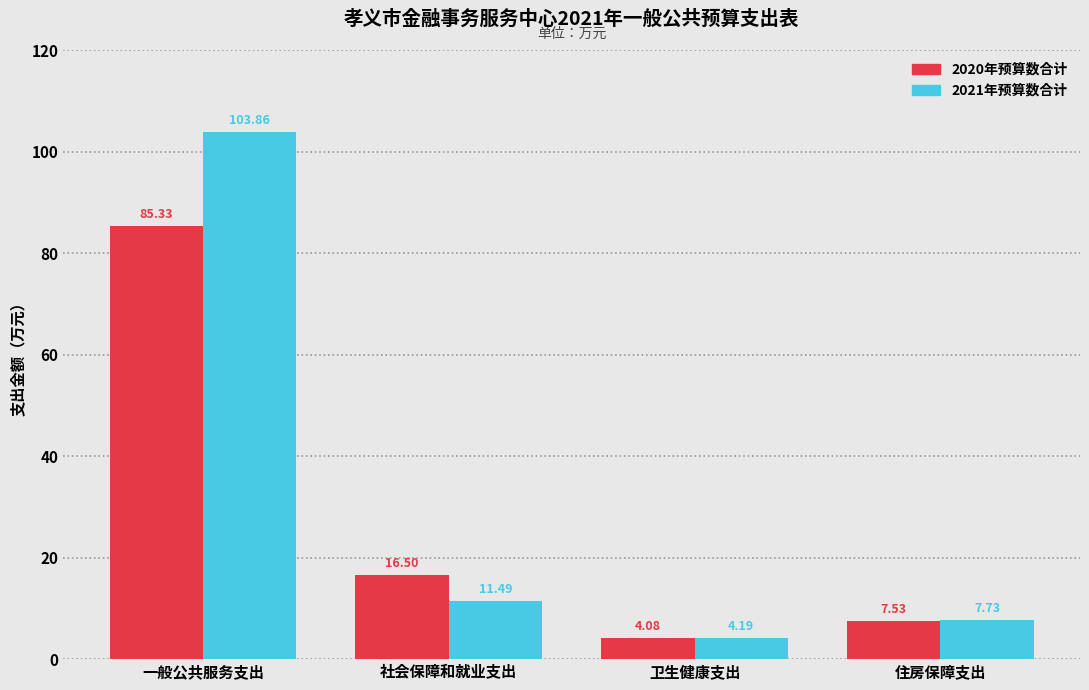

Is the value of 2021年预算数合计 at 一般公共服务支出 greater than the value of 2020年预算数合计 at 一般公共服务支出?

Yes